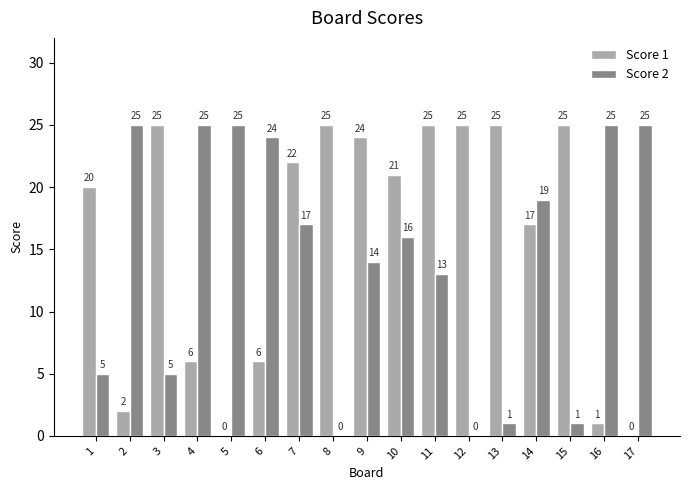

What are all the series names shown in the legend?

Score 1, Score 2